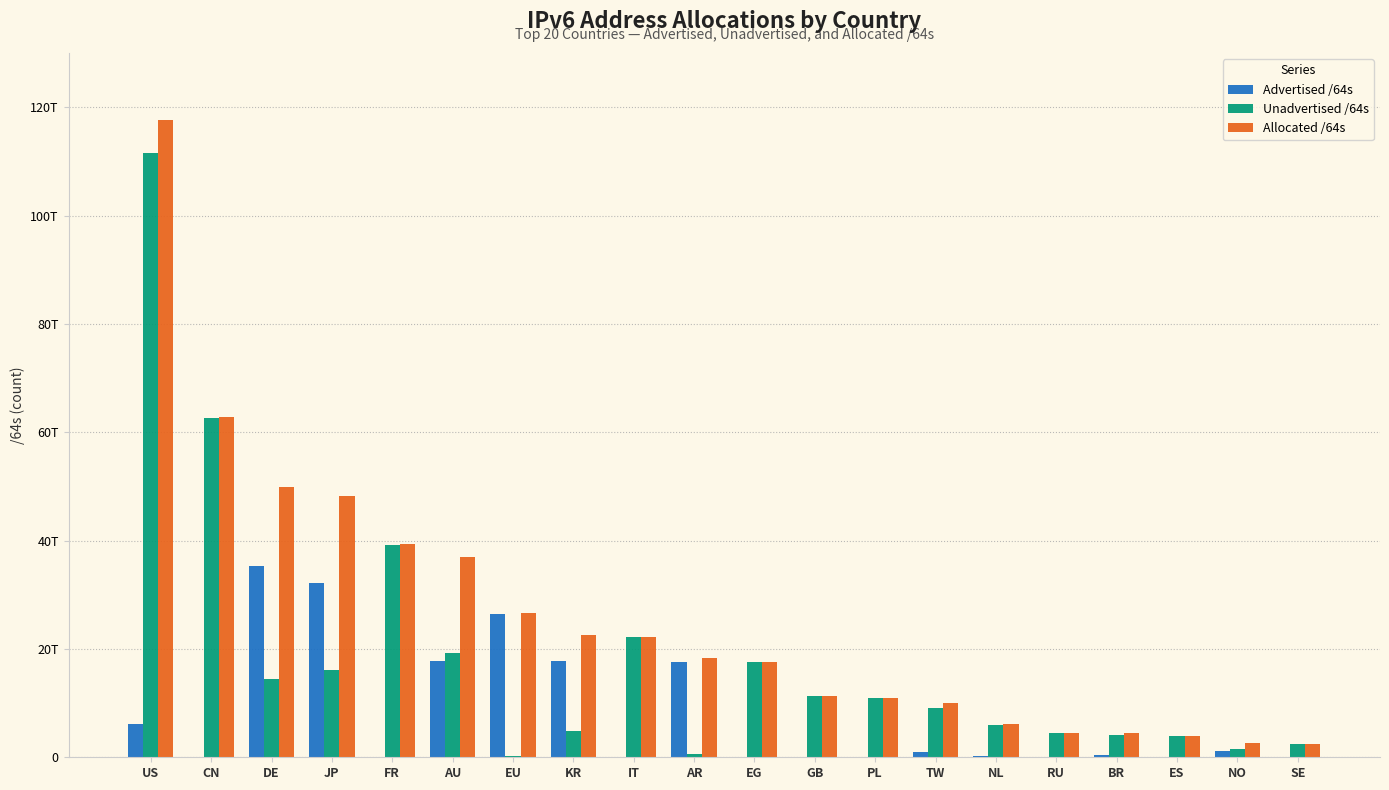

What is the difference between the second highest and second lowest values in the Unadvertised /64s series?

62034834817024